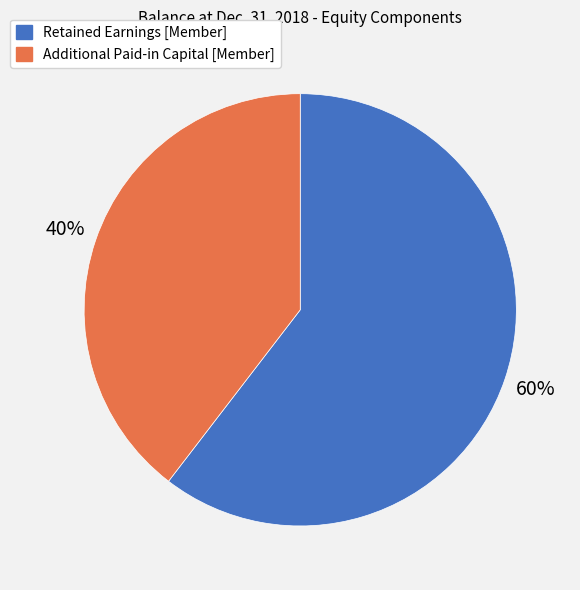

Count the number of slices in the pie.

2